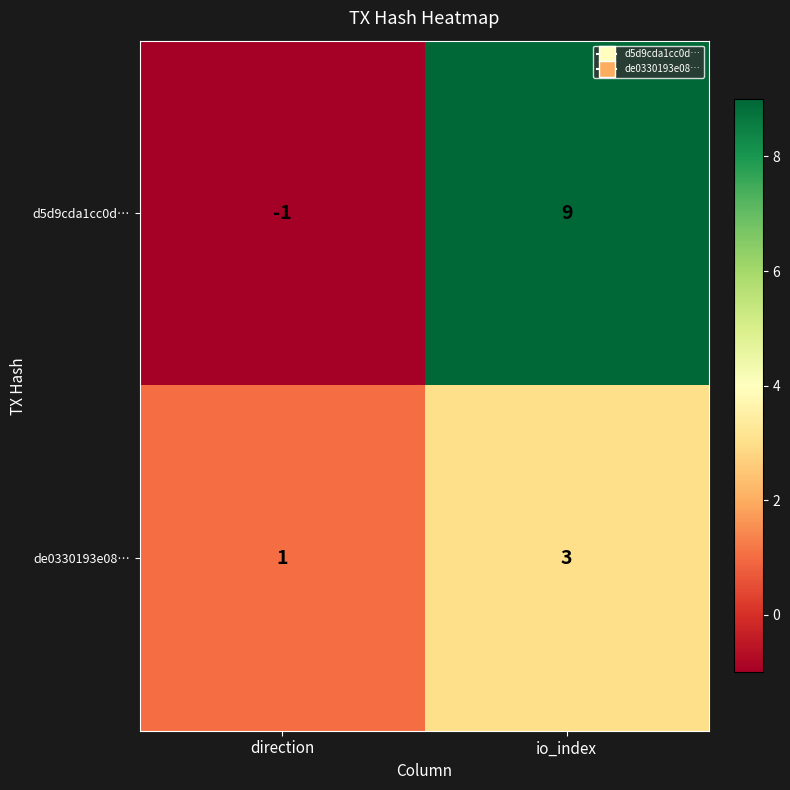

Reading right to left, transcribe all the data shown in this chart.

d5d9cda1cc0d…: io_index=9	direction=-1
de0330193e08…: io_index=3	direction=1